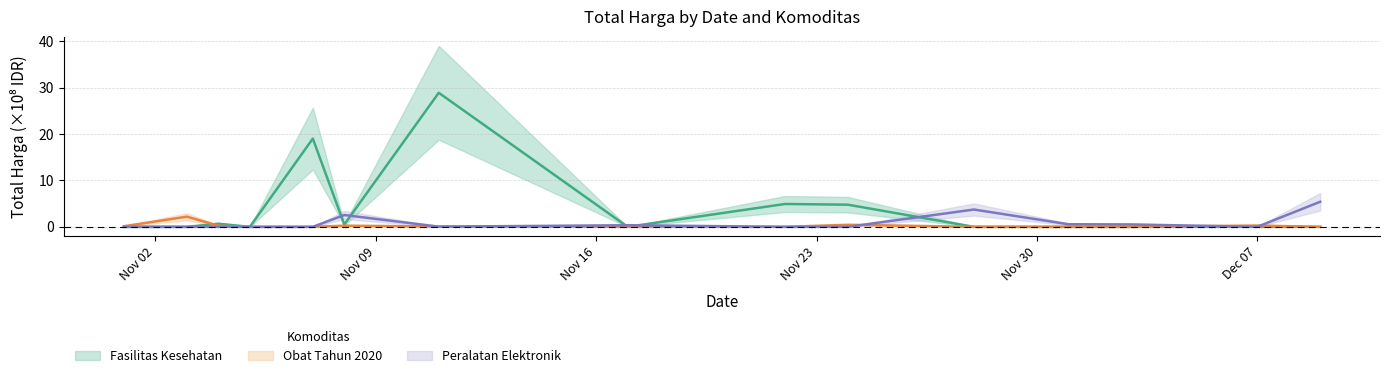

Which series has the largest total across all categories?

Fasilitas Kesehatan